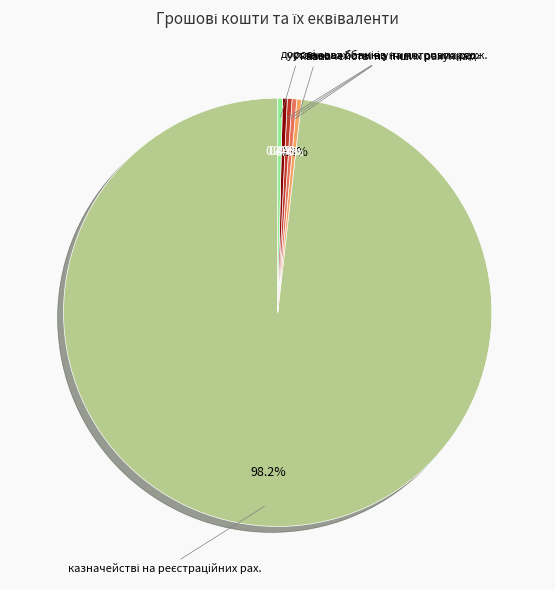

To the nearest percent, what is the average slice percentage?

17%